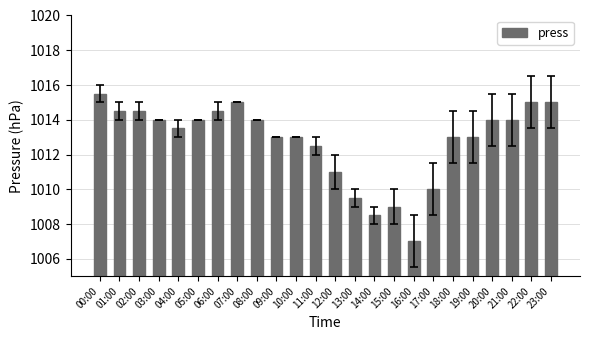

Which category has the highest value across all series?

00:00